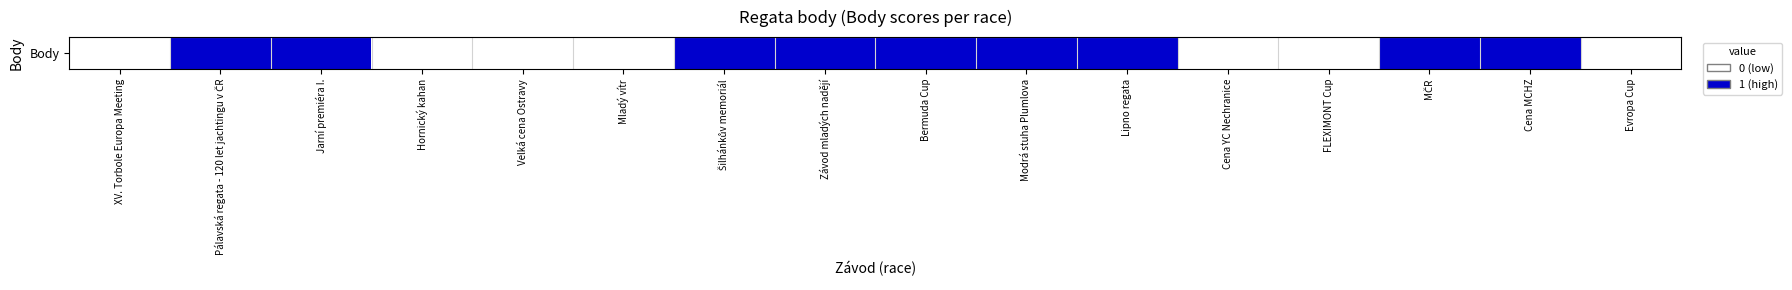

Reading left to right, list all the values displayed in this chart.

0	1	1	0	0	0	1	1	1	1	1	0	0	1	1	0